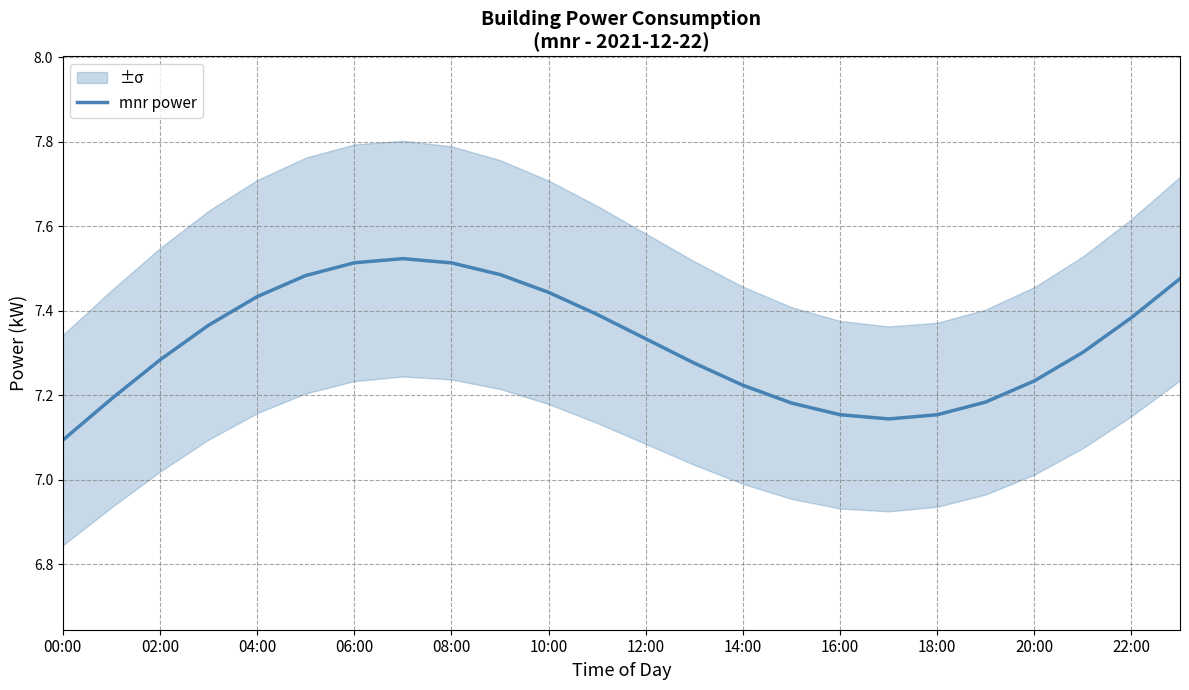

Is it true that mnr power equals 3.1 at 14:00?

False